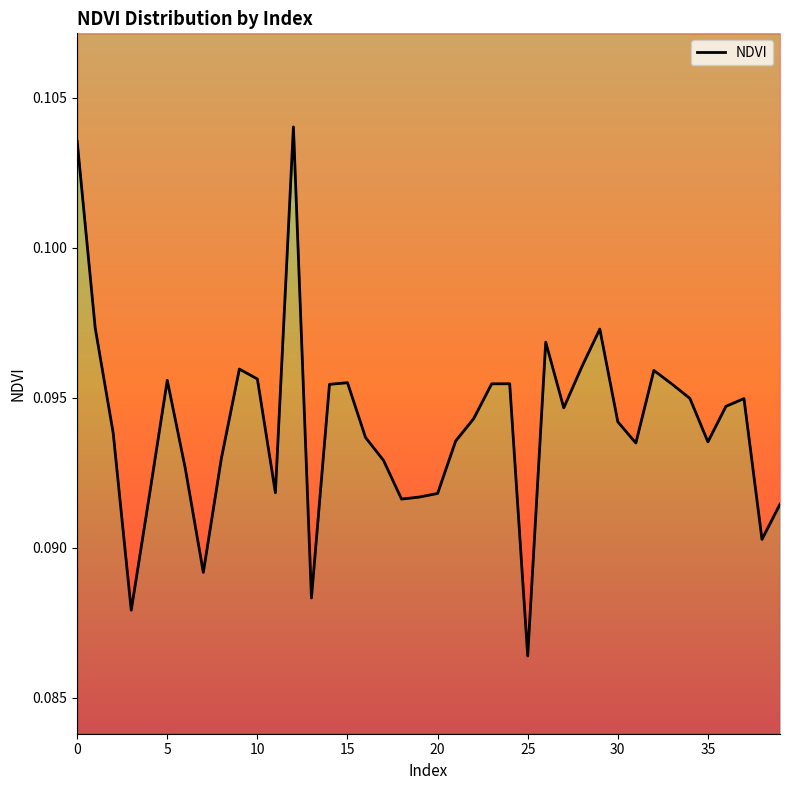

What is the label of the 26th point from the left?

25